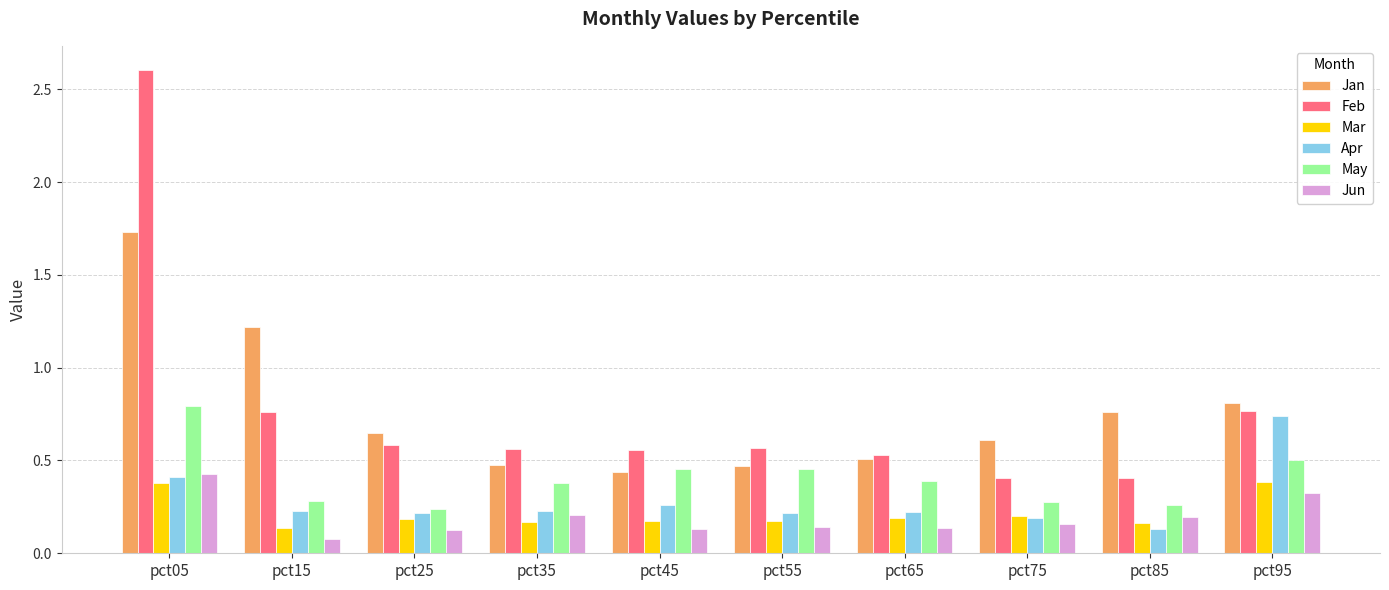

Rank the series by their maximum value, from lowest to highest.

Mar, Jun, Apr, May, Jan, Feb